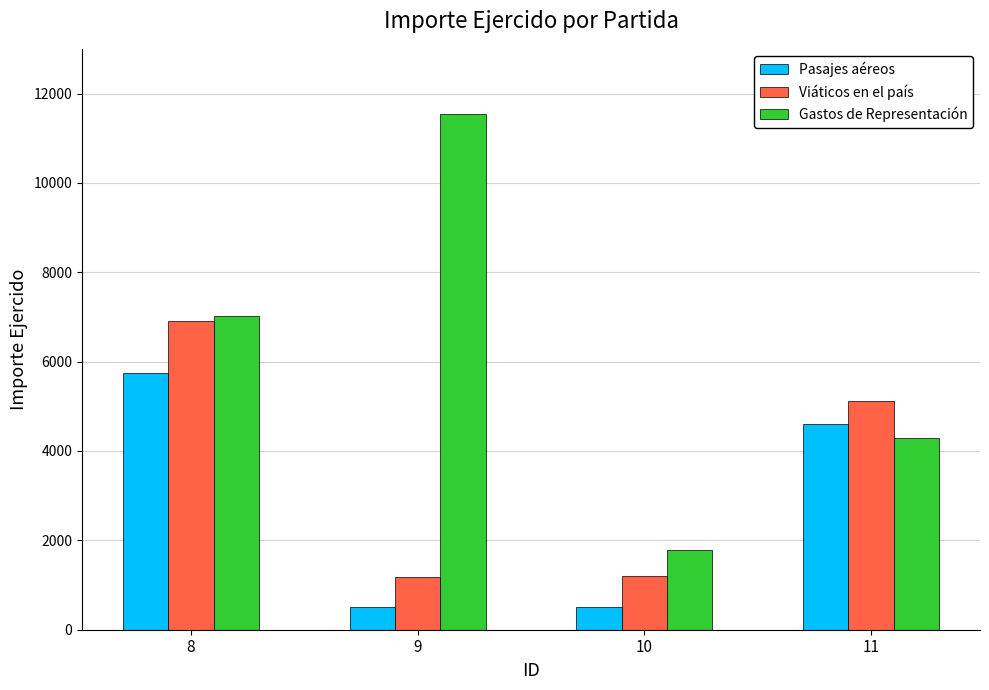

Does the chart contain stacked bars?

No